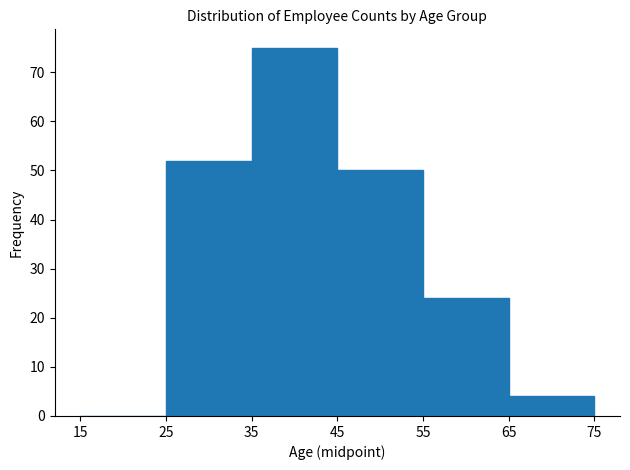

Reading left to right, list every bar in this chart as the range it spans on the x-axis followed by its height. The values are not printed on the chart, so give them approximately, as read against the axis.

15 to 25: 0
25 to 35: 52
35 to 45: 75
45 to 55: 50
55 to 65: 24
65 to 75: 4